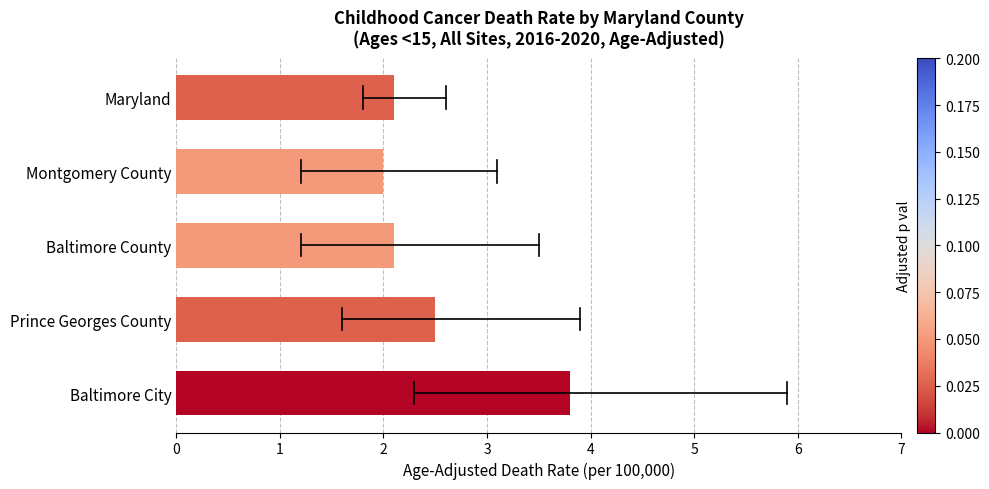

Where is the data nearest to the value 2?

Montgomery County